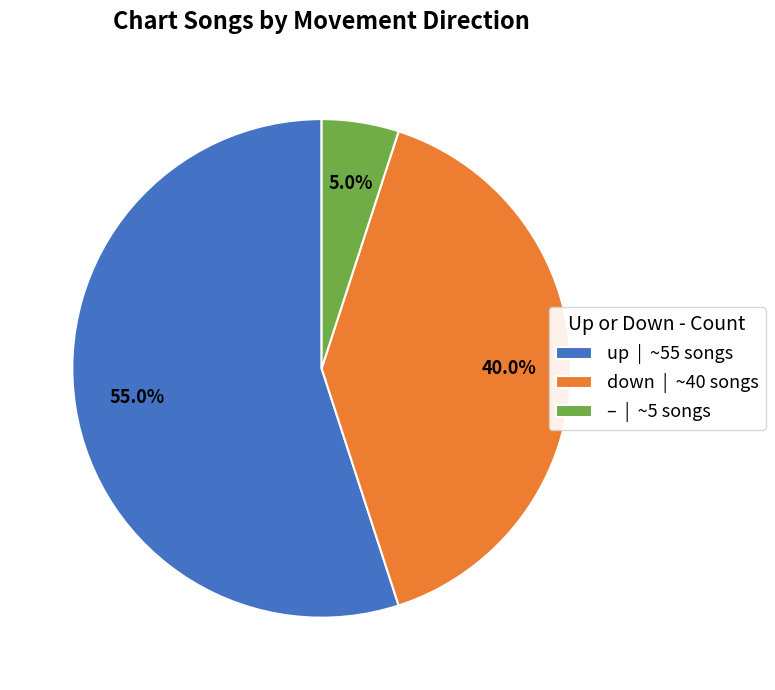

What percentage do up | ~55 songs and – | ~5 songs together represent?

60.0%